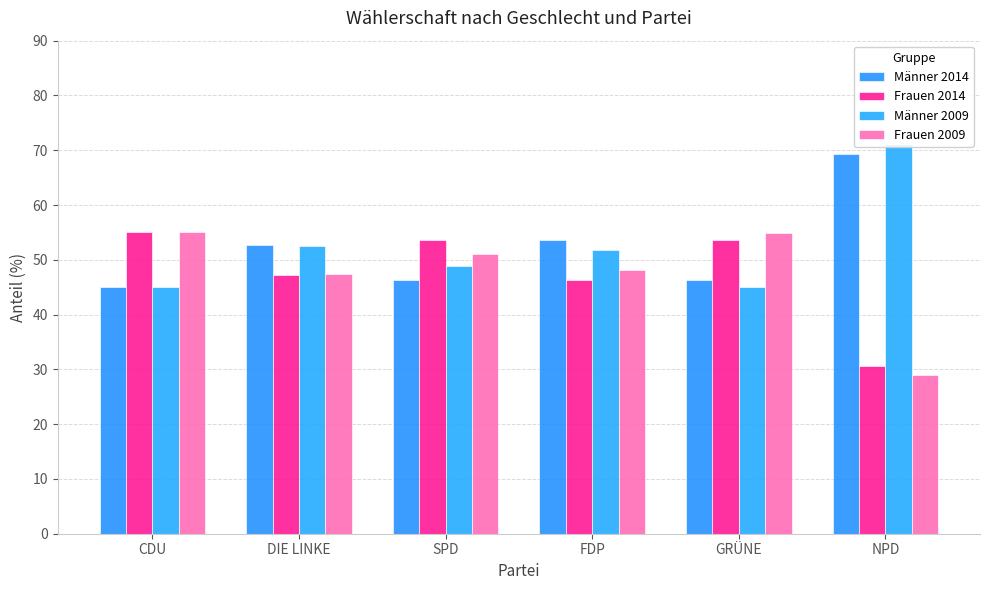

Reading left to right, extract all data points from this chart.

Männer 2014: 45.0	52.7	46.3	53.7	46.4	69.4
Frauen 2014: 55.0	47.3	53.7	46.3	53.6	30.6
Männer 2009: 45.0	52.6	48.9	51.8	45.1	71.1
Frauen 2009: 55.0	47.4	51.1	48.2	54.9	28.9